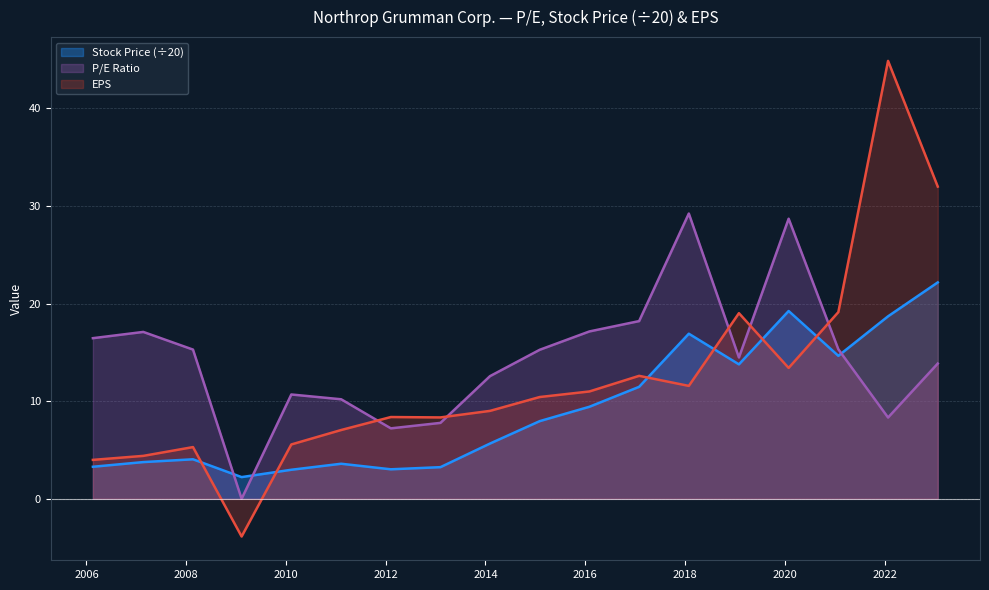

How many data points in P/E Ratio are above 15?

9